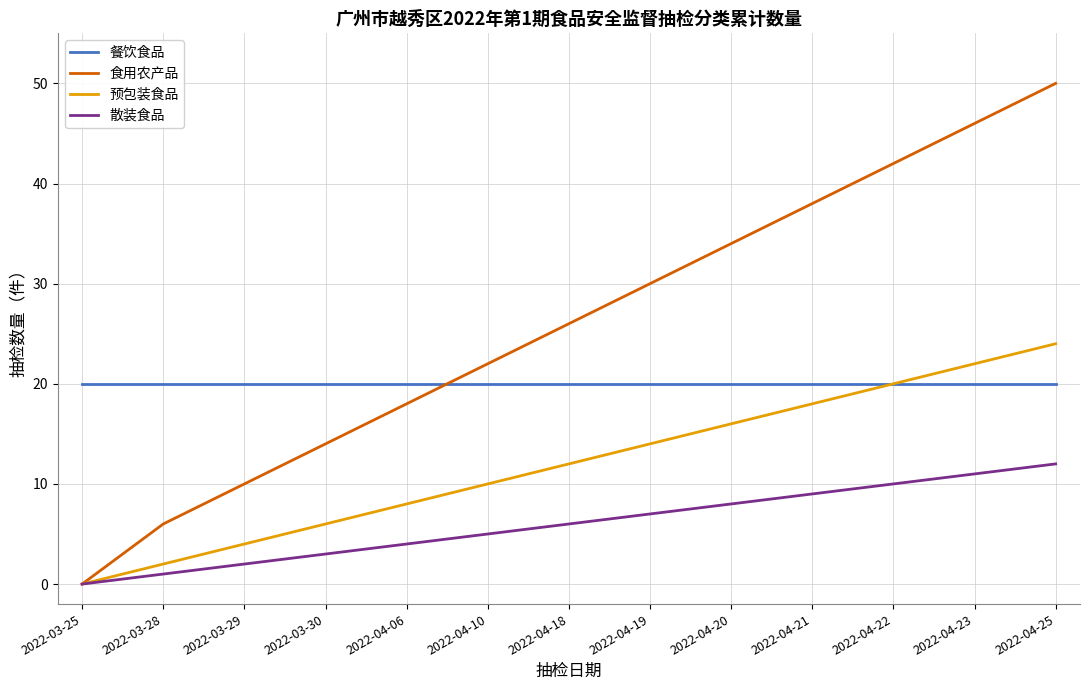

Rank the series by their average value, from highest to lowest.

食用农产品, 餐饮食品, 预包装食品, 散装食品